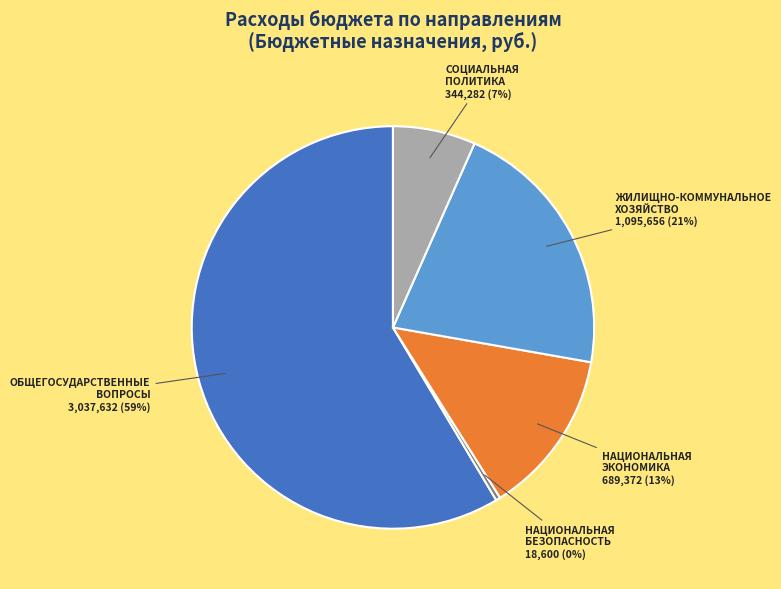

Does НАЦИОНАЛЬНАЯ ЭКОНОМИКА represent more than half of the total?

No